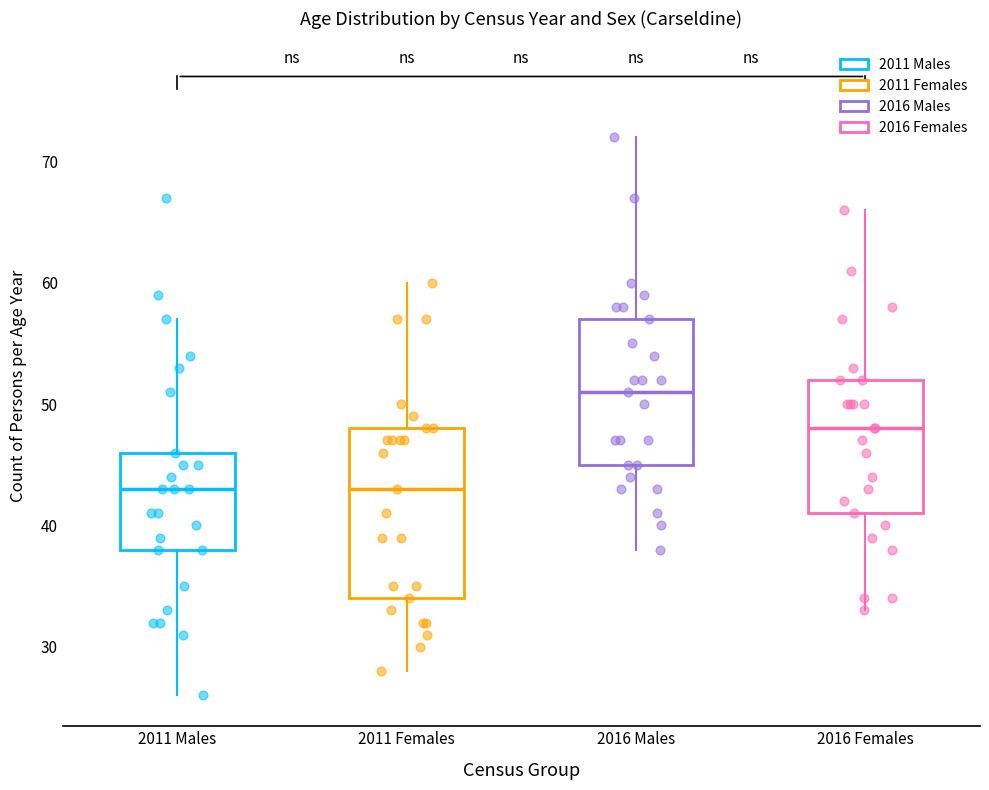

Where is the upper edge of the box for 2011 Females on the y-axis? The values are not printed on the chart, so give them approximately, as read against the axis.

48